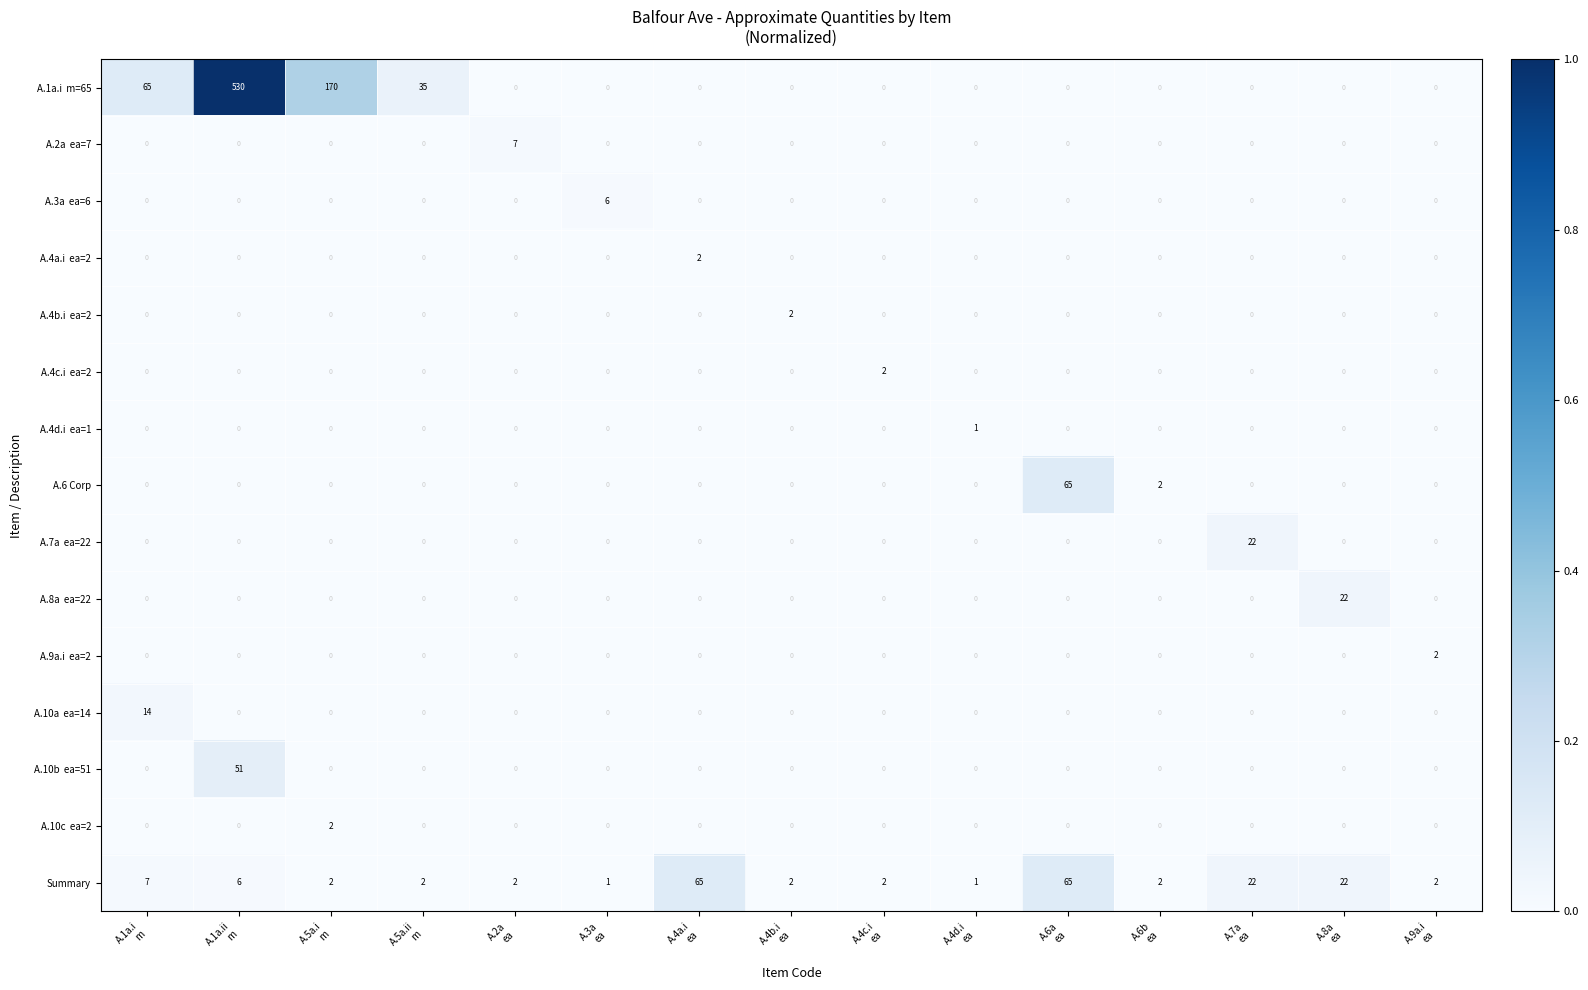

What is the difference between the maximum and minimum values in the Summary series?

64